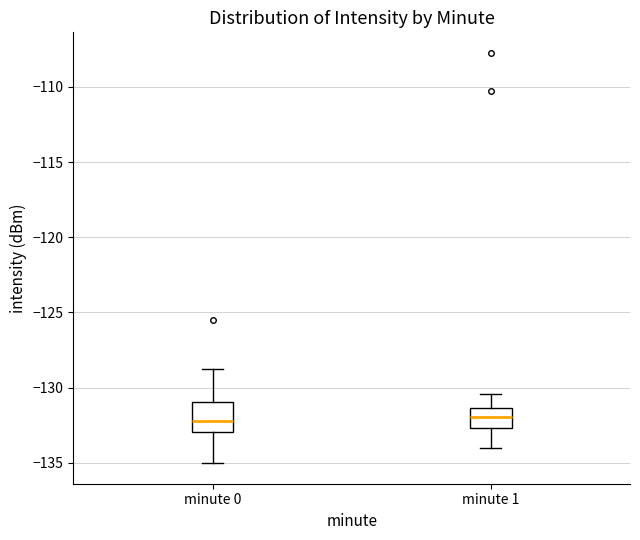

Where is the upper edge of the box for minute 0 on the y-axis? The values are not printed on the chart, so give them approximately, as read against the axis.

-131.0